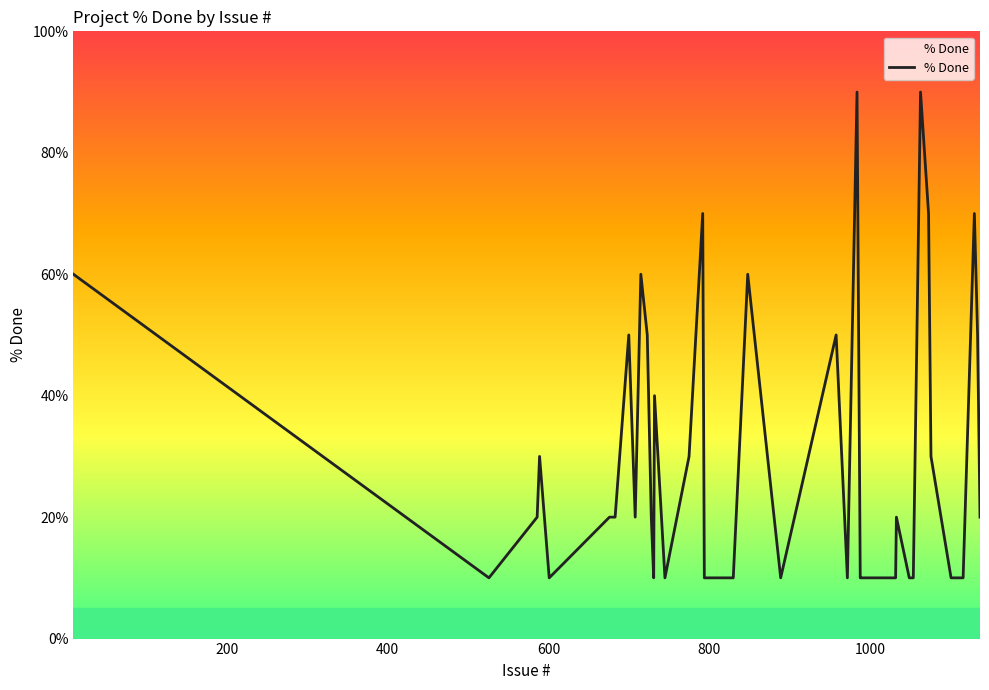

What is the smallest value displayed?

10